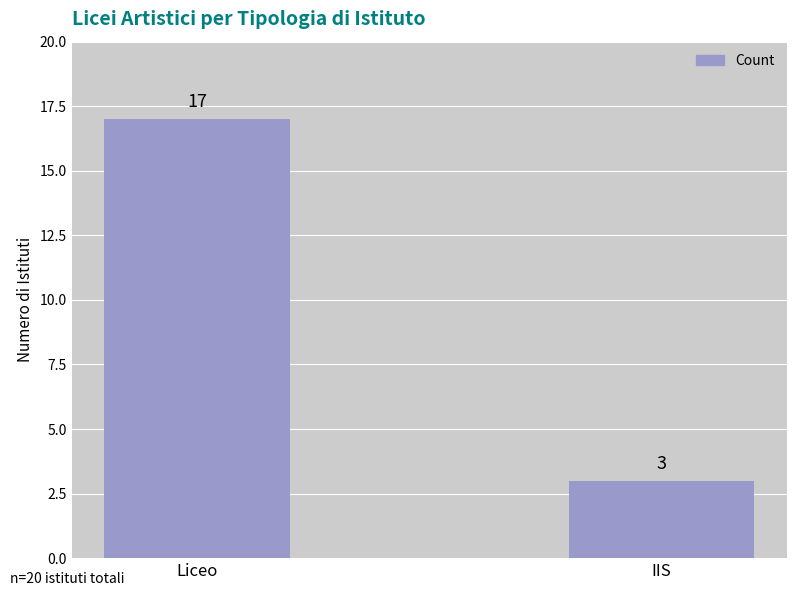

Reading left to right, extract all data points from this chart.

Liceo=17	IIS=3